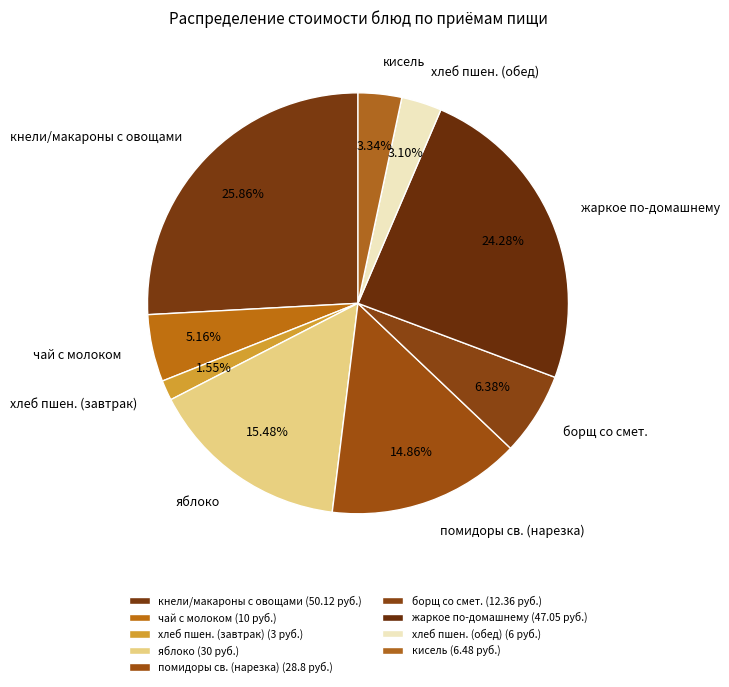

Rank the categories by value from highest to lowest.

кнели/макароны с овощами, жаркое по-домашнему, яблоко, помидоры св. (нарезка), борщ со смет., чай с молоком, кисель, хлеб пшен. (обед), хлеб пшен. (завтрак)